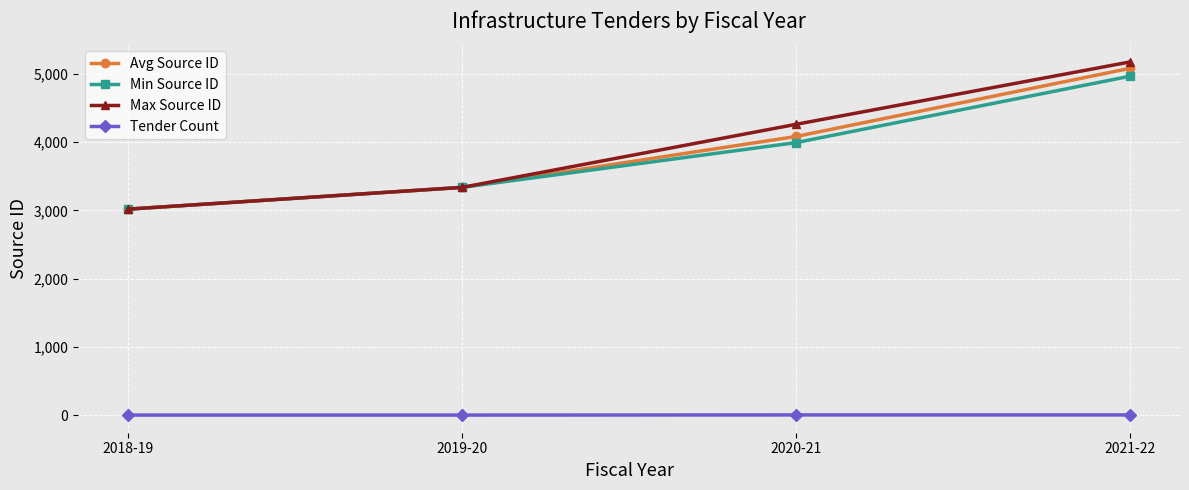

True or false: Avg Source ID has more than 1 points higher than both neighbors.

False